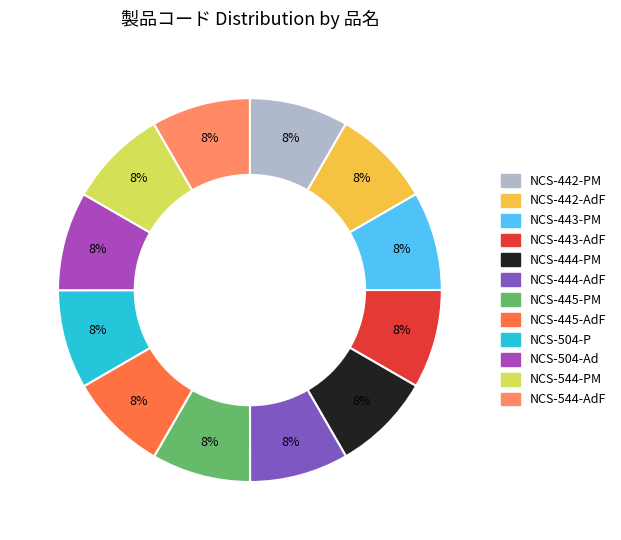

What percentage is the NCS-444-AdF slice, to the nearest percent?

8%